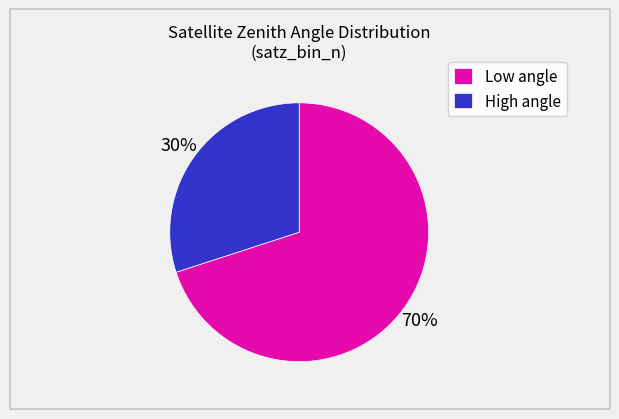

To the nearest percent, what is the average slice percentage?

50%